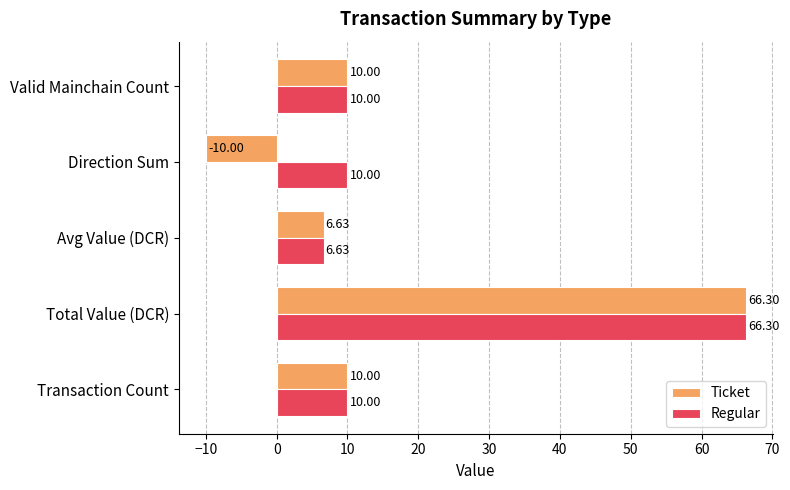

At which category is the sum across all series the highest?

Total Value (DCR)